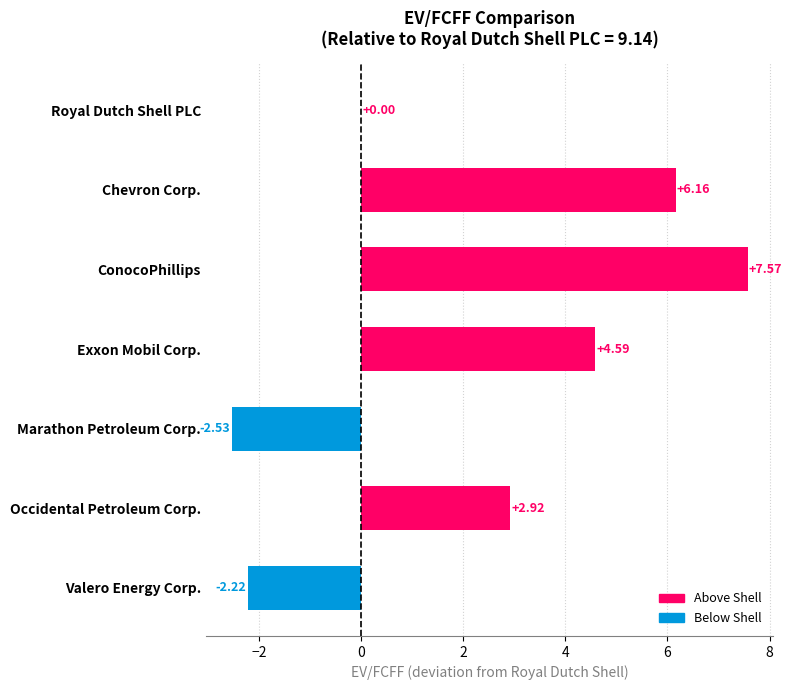

Which has a higher value, Occidental Petroleum Corp. or Marathon Petroleum Corp.?

Occidental Petroleum Corp.